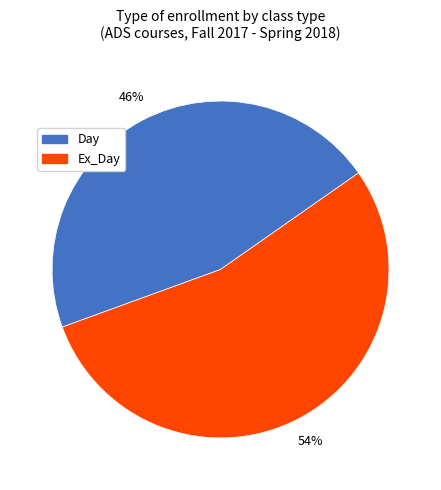

Is there any slice that represents more than half of the pie?

Yes